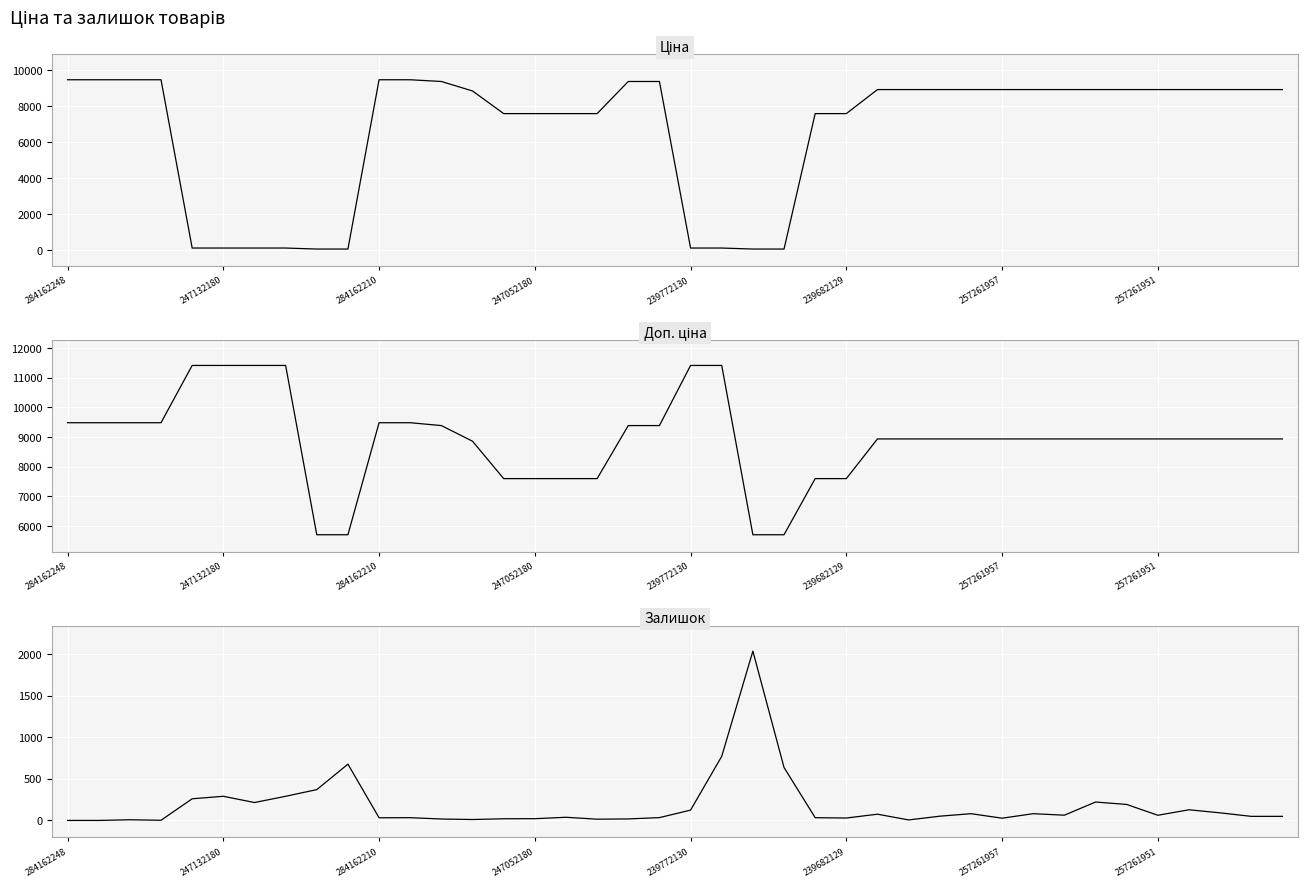

List the series in order of their peak value, lowest first.

Залишок, Ціна, Доп. ціна